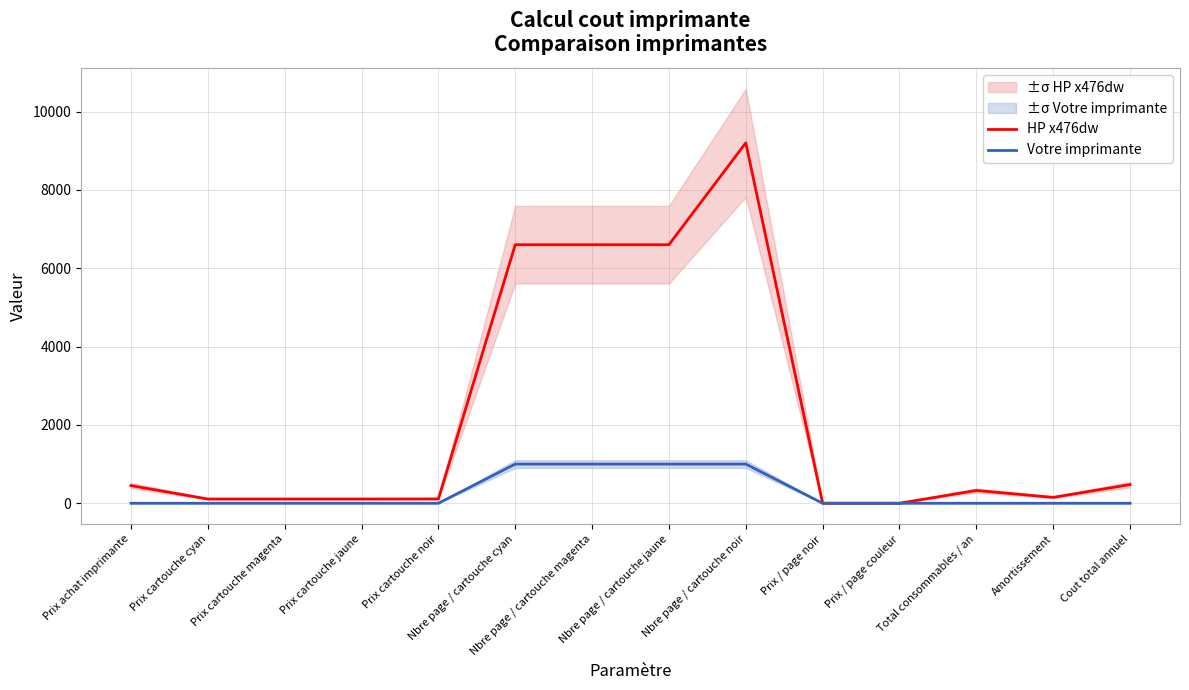

At how many categories does at least one series exceed 4447?

4